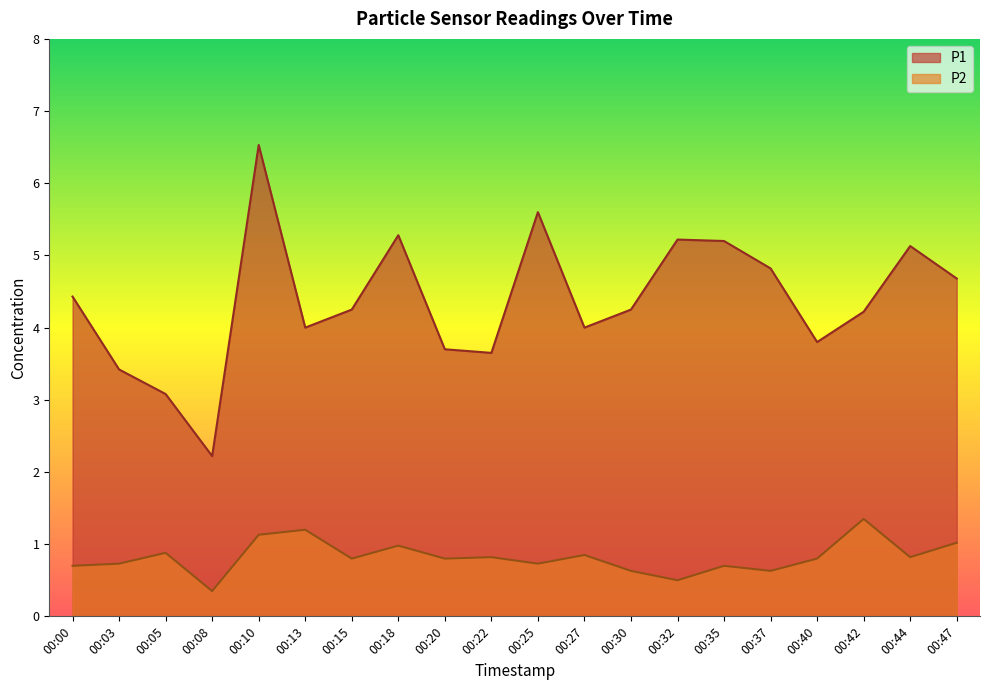

What is the value of the P2 point at the 12th from the left?

0.8